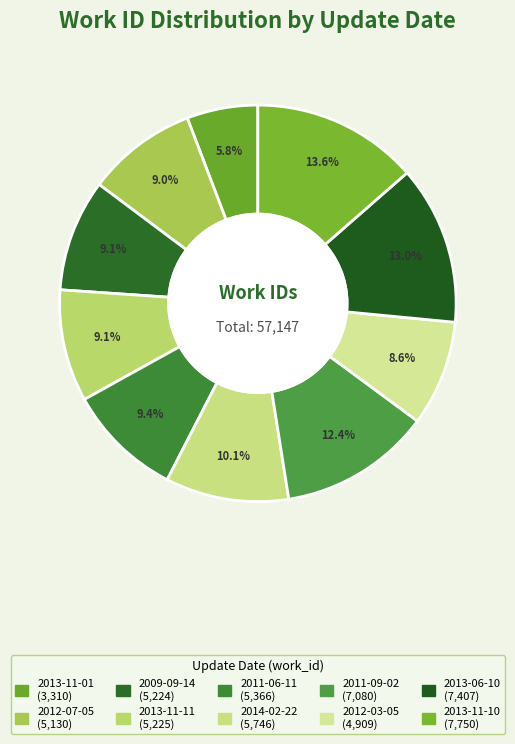

How many segments does this pie chart have?

10